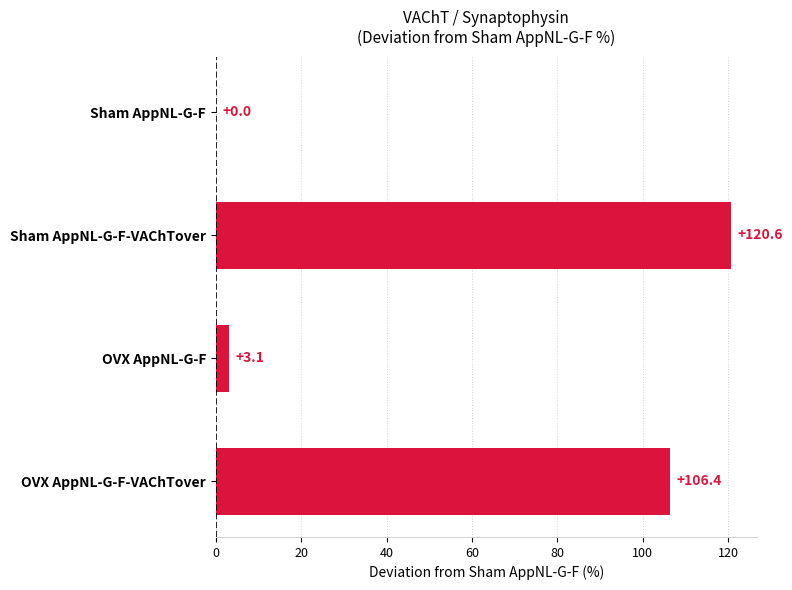

Reading top to bottom, list all the values displayed in this chart.

Sham AppNL-G-F=0.0	Sham AppNL-G-F-VAChTover=120.6	OVX AppNL-G-F=3.1	OVX AppNL-G-F-VAChTover=106.4